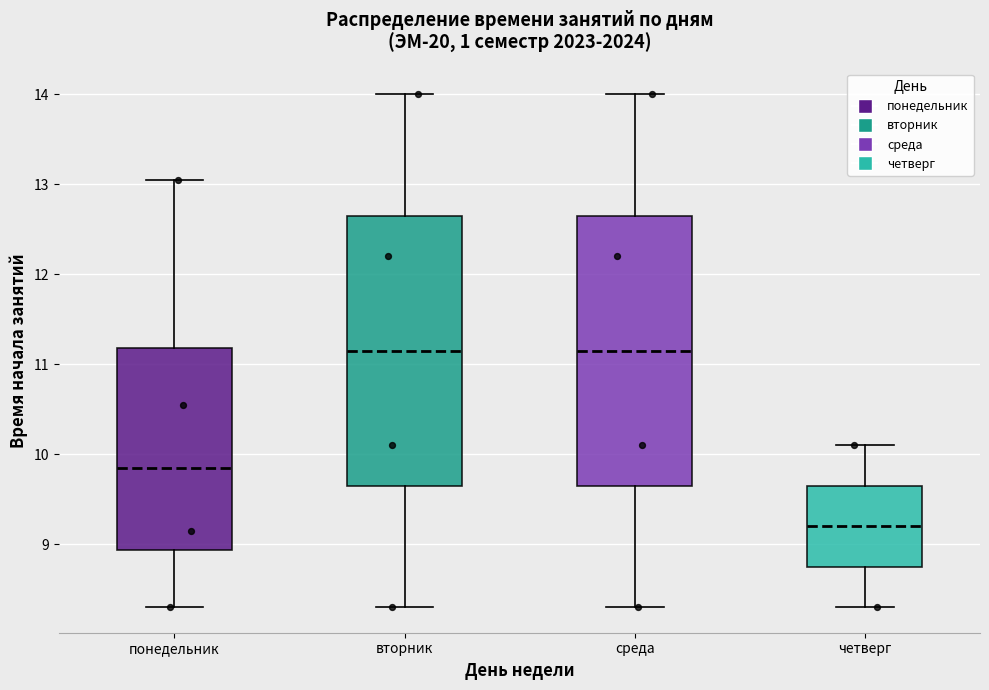

Where is the lower edge of the box for понедельник on the y-axis? The values are not printed on the chart, so give them approximately, as read against the axis.

8.9